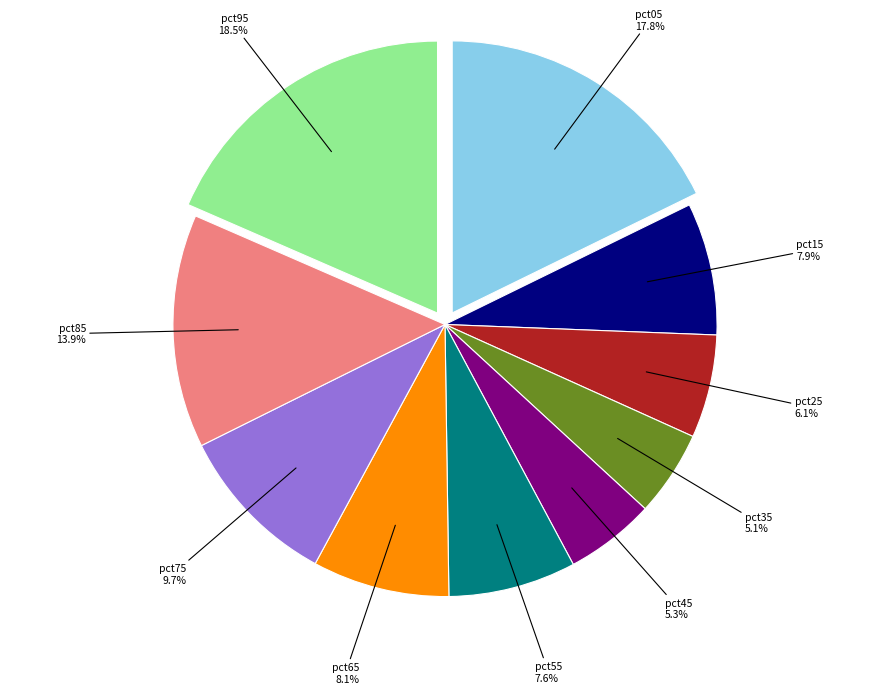

Is there a majority slice in this chart?

No